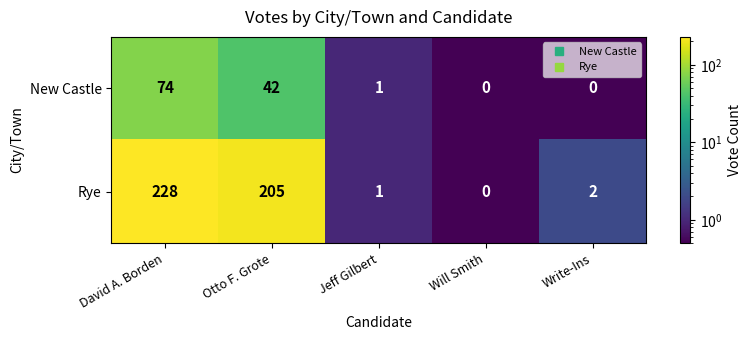

What is the difference between the second highest and second lowest values in the New Castle series?

42